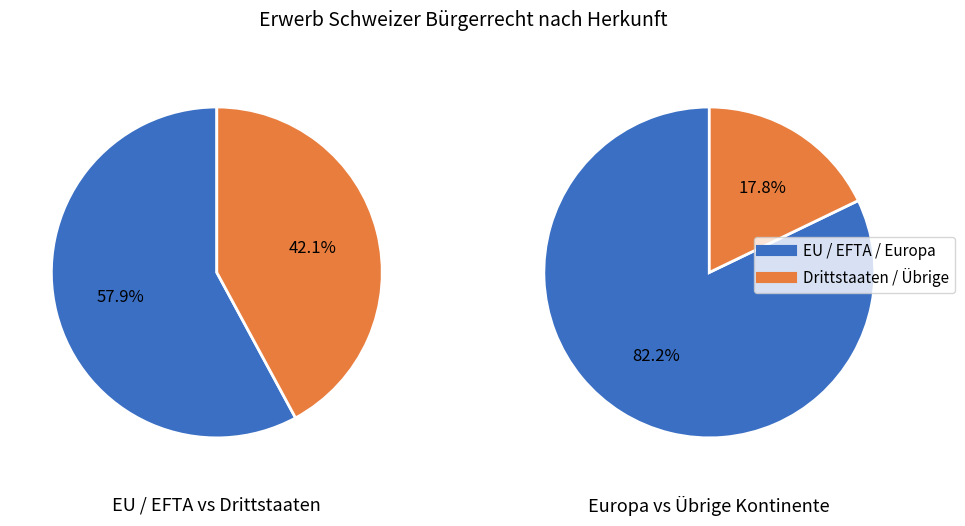

How many slices are in this pie chart?

2